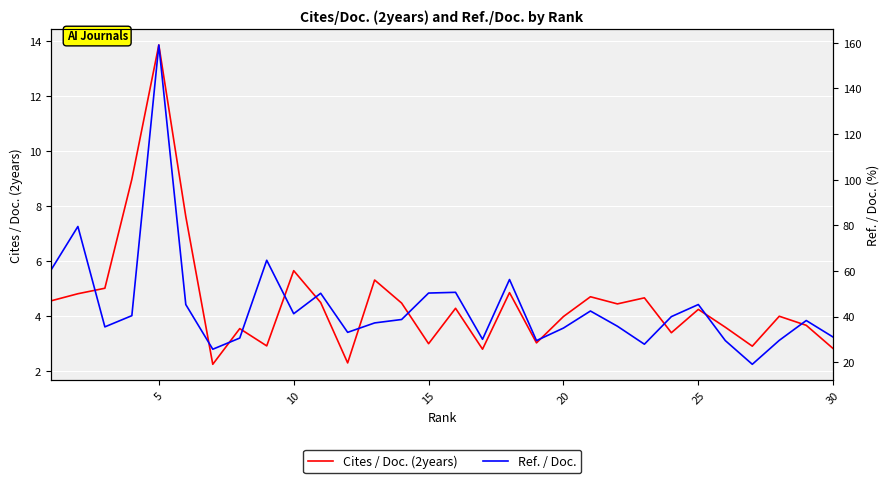

Reading right to left, what are all the values shown in this chart?

Cites / Doc. (2years): 2.8	3.6	4.0	2.9	3.6	4.2	3.4	4.7	4.4	4.7	4.0	3.0	4.8	2.8	4.3	3.0	4.5	5.3	2.3	4.5	5.6	2.9	3.5	2.2	7.6	13.9	9.0	5.0	4.8	4.5
Ref. / Doc.: 31.0	38.2	29.6	19.1	29.4	45.3	40.0	27.9	35.8	42.4	35.0	29.4	56.2	30.0	50.6	50.3	38.7	37.2	33.1	50.2	41.2	64.7	30.6	25.7	45.2	159.0	40.4	35.5	79.5	60.3